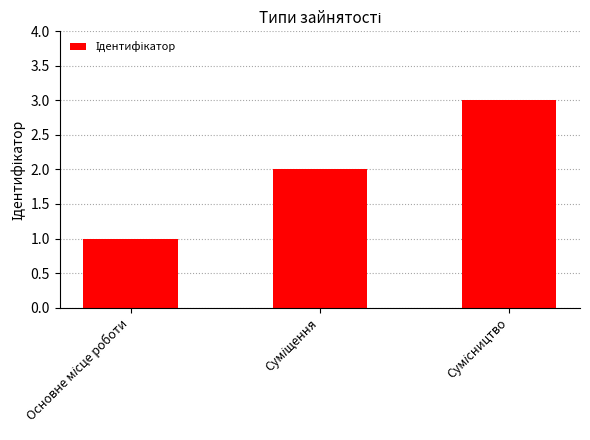

What is the sum of all values?

6